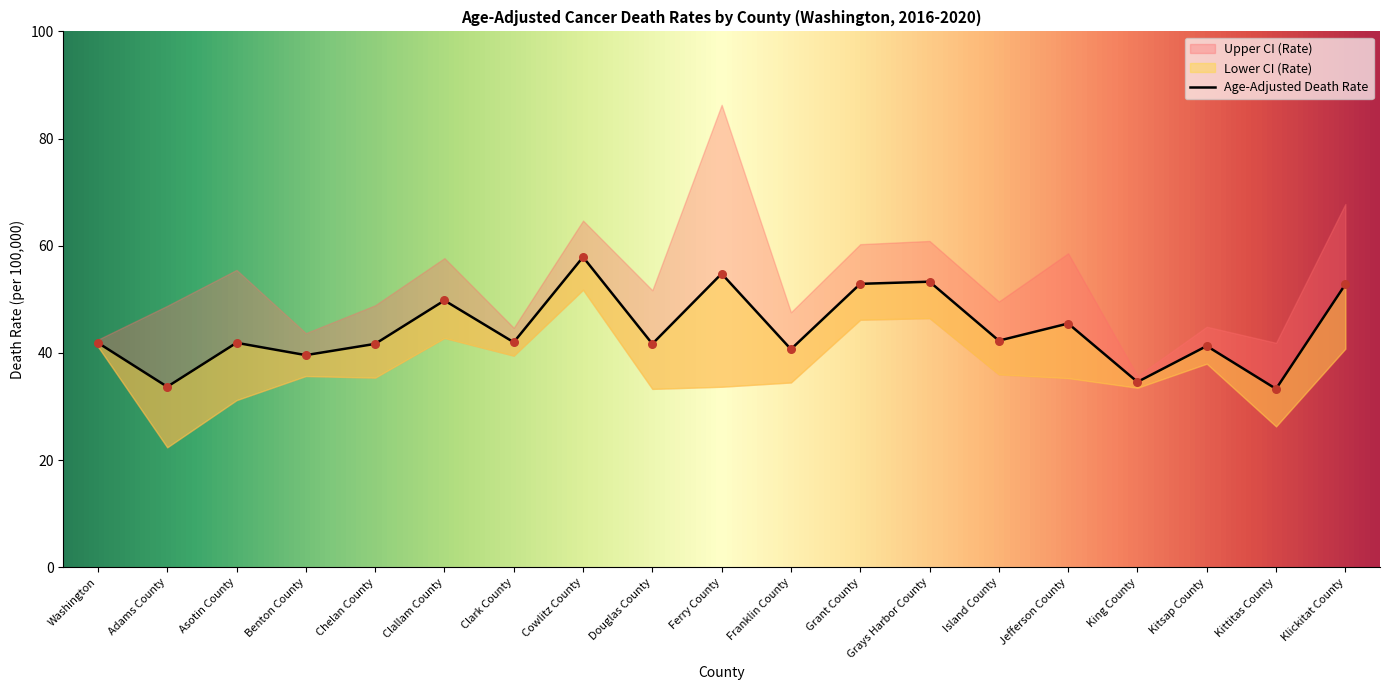

Is the value of Age-Adjusted Death Rate at Klickitat County greater than the value of Upper CI (Rate) at Chelan County?

Yes